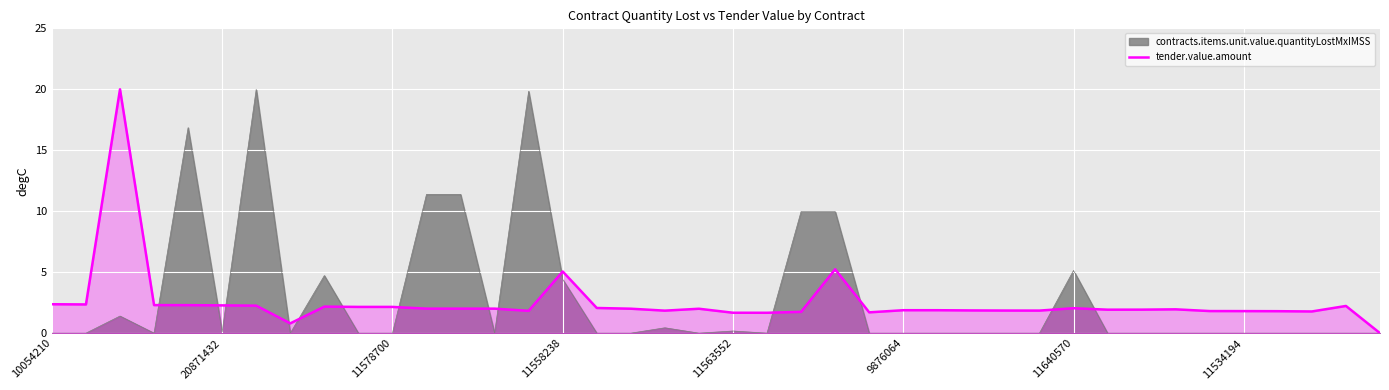

Between 12 and 28, which is larger?

12